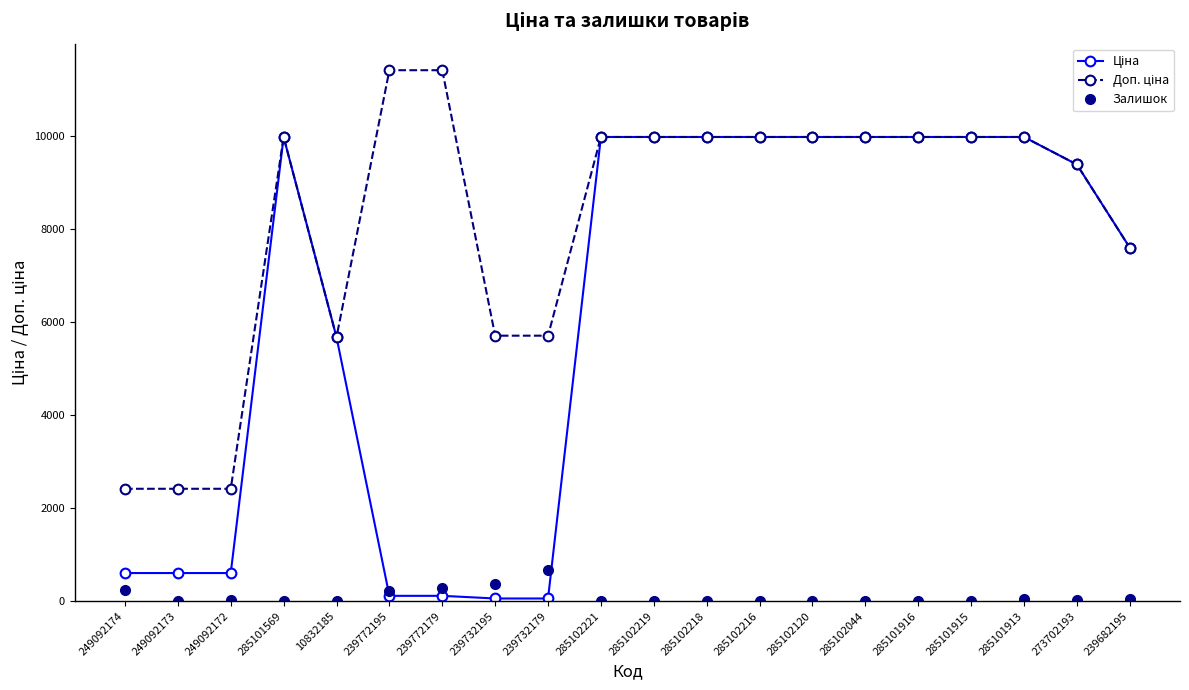

What is the difference between the Залишок values at 239732179 and 285101569?

676.0